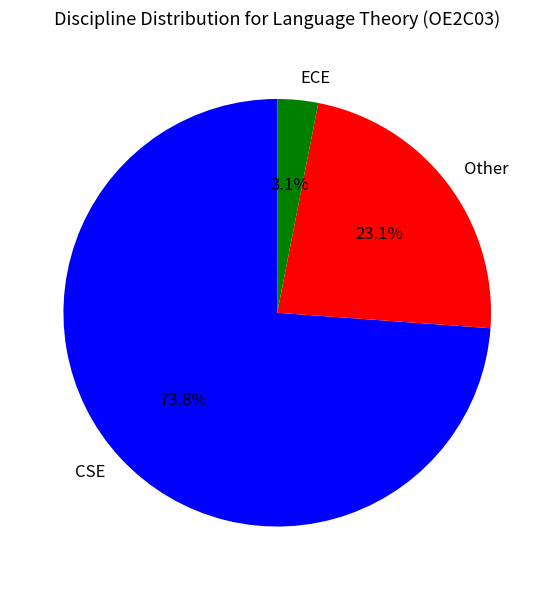

What is the ratio of the value at ECE to the value at Other?

0.1